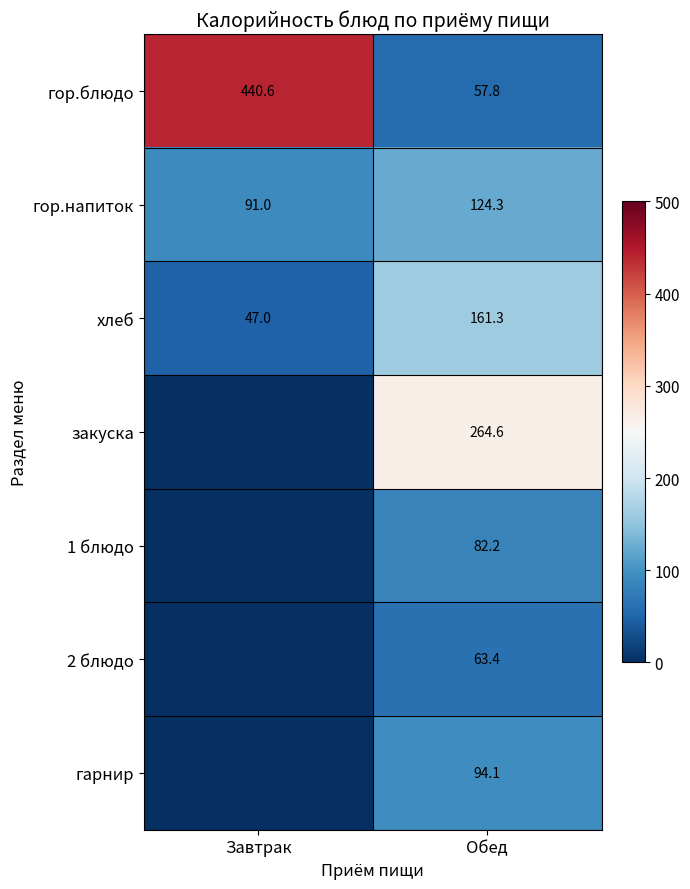

Rank the series at Обед from lowest to highest value.

гор.блюдо, 2 блюдо, 1 блюдо, гарнир, гор.напиток, хлеб, закуска